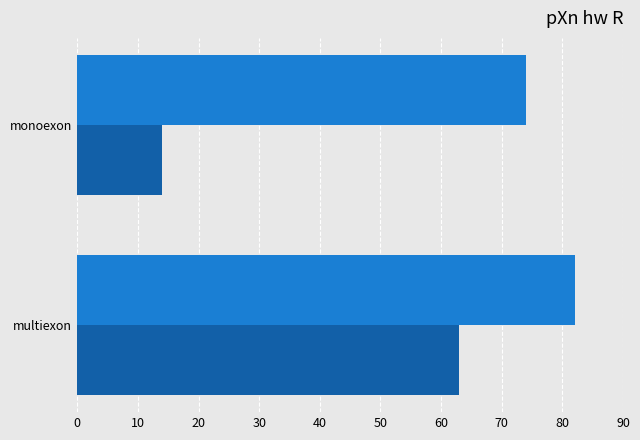

What is the difference between the highest and lowest values at monoexon?

60